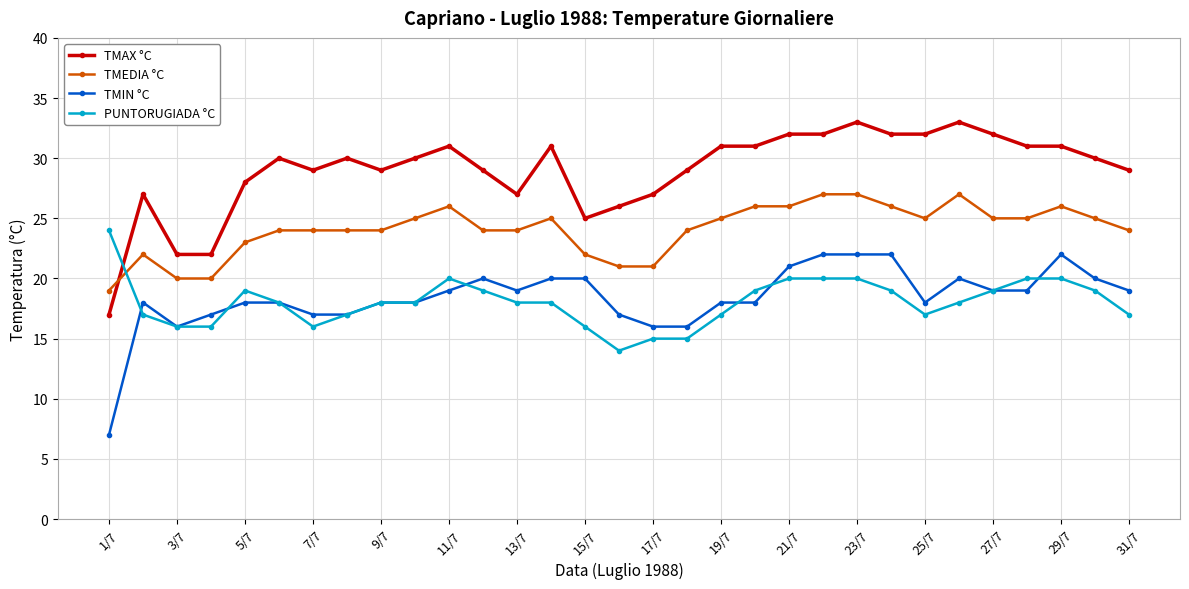

Rank the series by their maximum value, from lowest to highest.

TMIN °C, PUNTORUGIADA °C, TMEDIA °C, TMAX °C